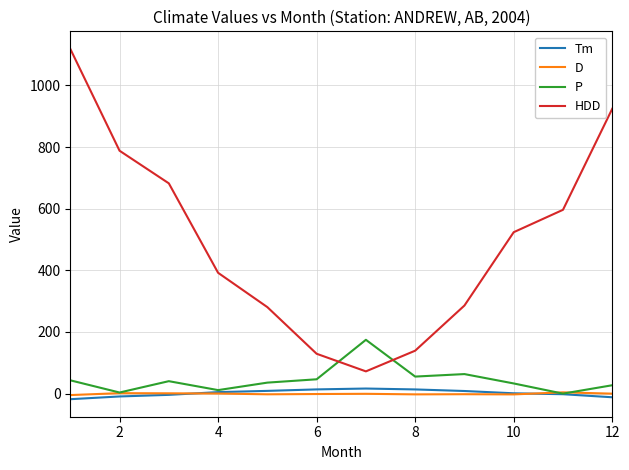

True or false: HDD and D intersect in this chart.

False